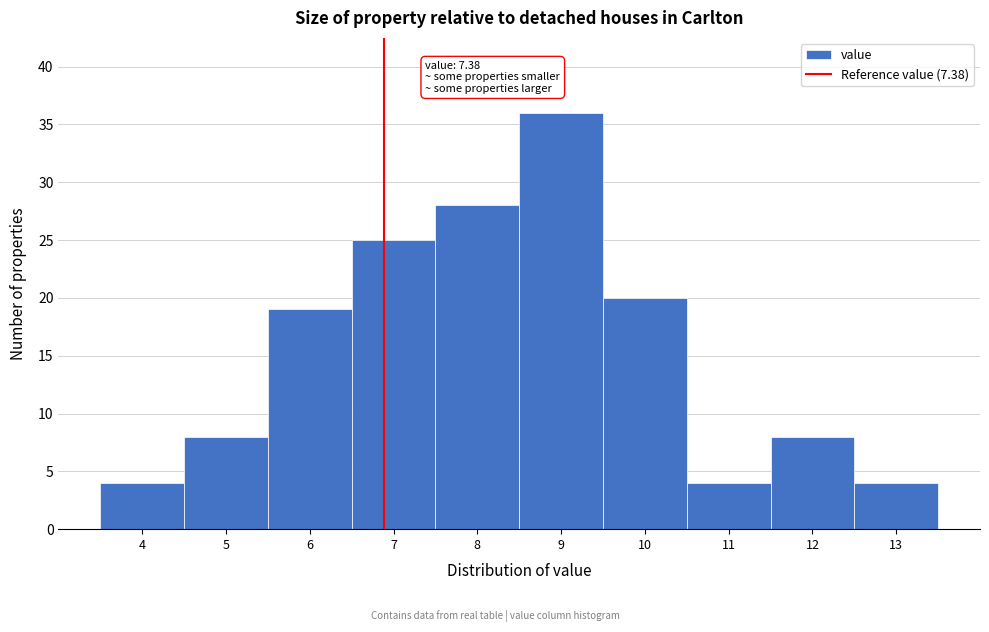

Reading left to right, extract all data points from this chart.

4=4	5=8	6=19	7=25	8=28	9=36	10=20	11=4	12=8	13=4